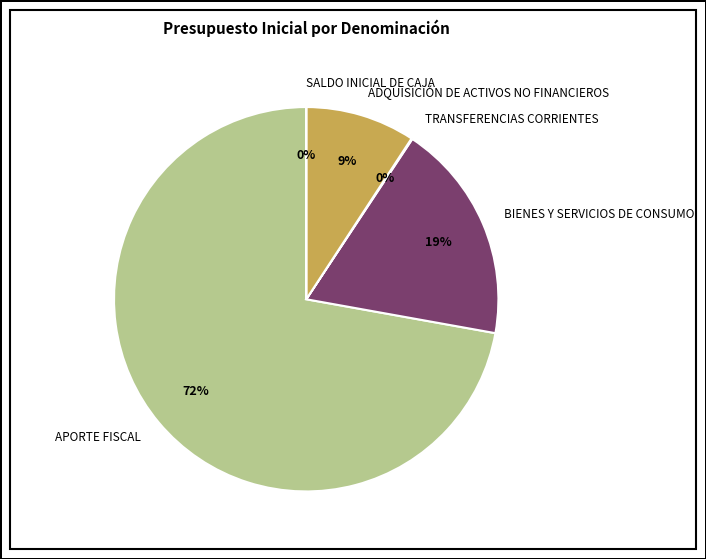

To the nearest percent, what is the average slice percentage?

20%